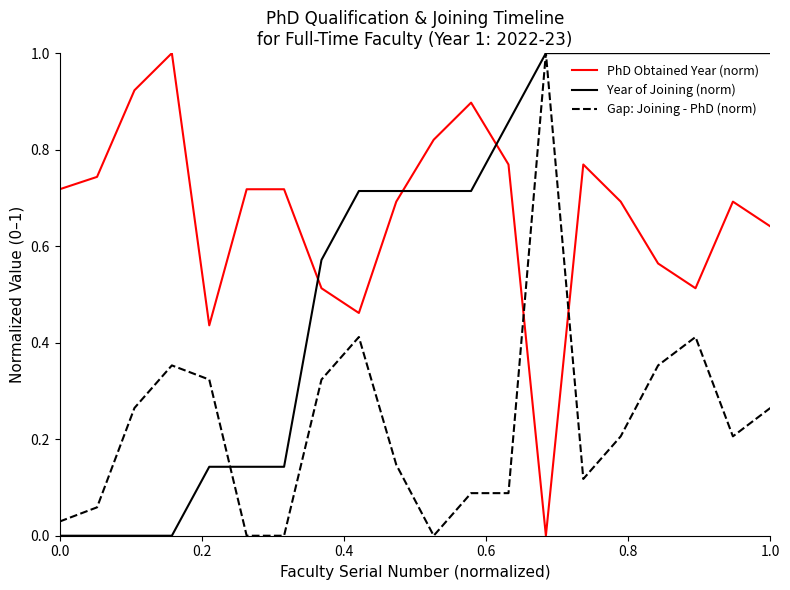

List the series in order of their overall mean, lowest first.

Gap: Joining - PhD (norm), Year of Joining (norm), PhD Obtained Year (norm)